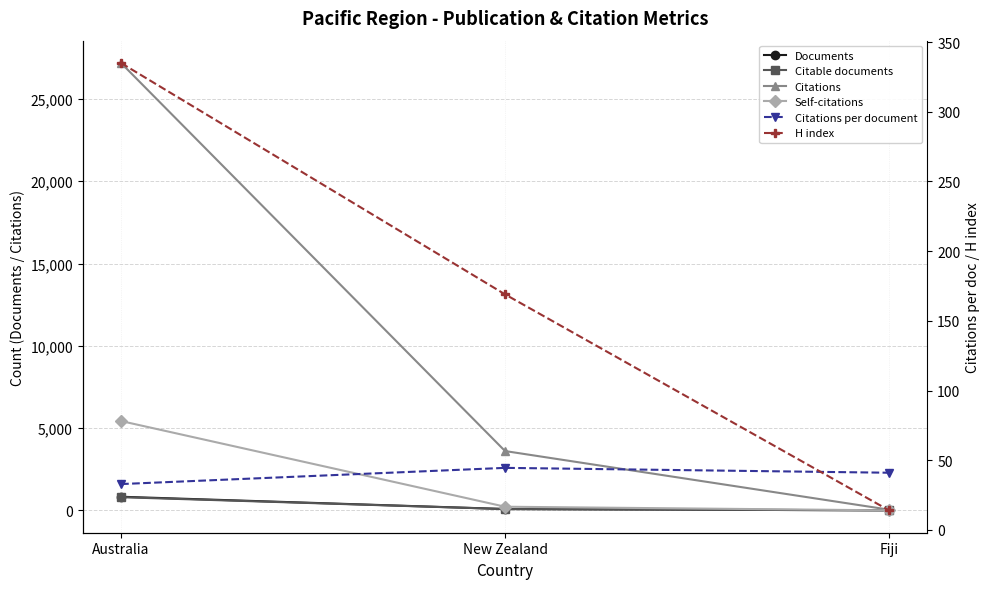

Which category has the highest value in the H index series?

Australia